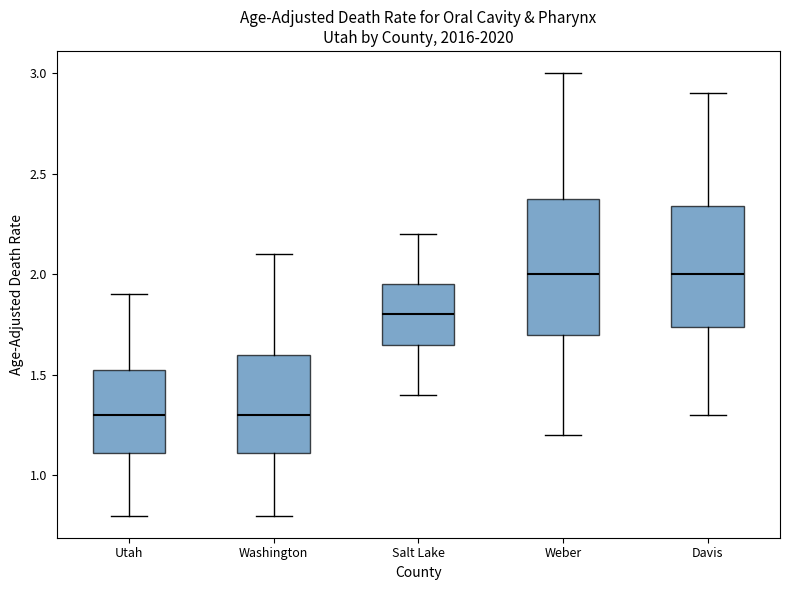

Where is the upper edge of the box for Weber on the y-axis? The values are not printed on the chart, so give them approximately, as read against the axis.

2.40